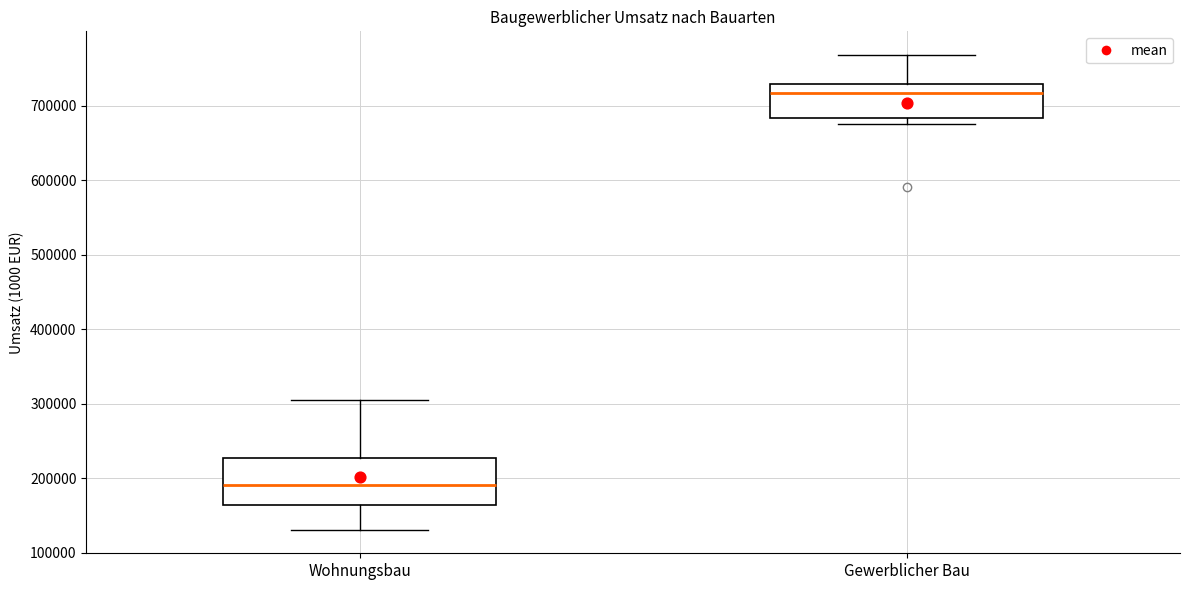

Reading left to right, read every box against the y-axis: the position of its median line, the range the box covers, and the ends of its whiskers. The values are not printed on the chart, so give them approximately, as read against the axis.

Wohnungsbau: median 190000, box 160000 to 230000, whiskers 130000 to 310000
Gewerblicher Bau: median 720000, box 680000 to 730000, whiskers 670000 to 770000